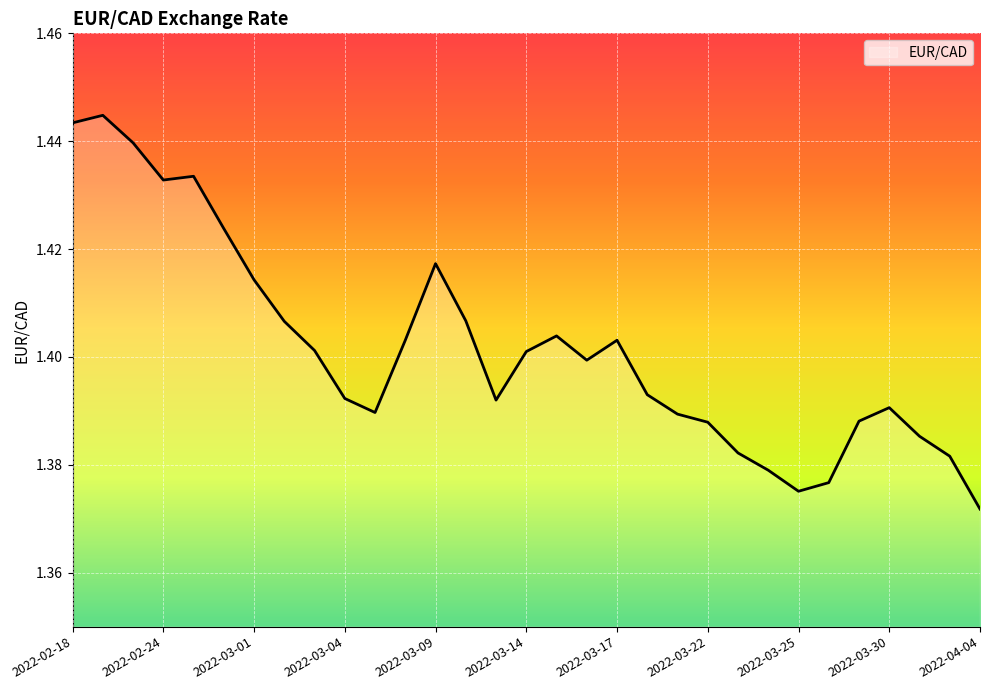

Is this an area chart (filled region under the line)?

Yes